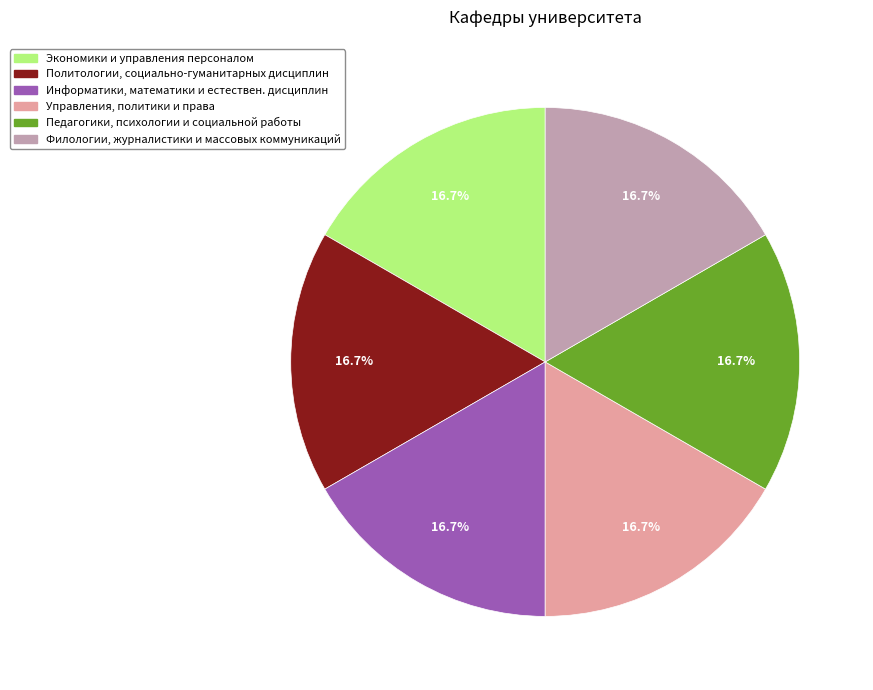

Is there a majority slice in this chart?

No